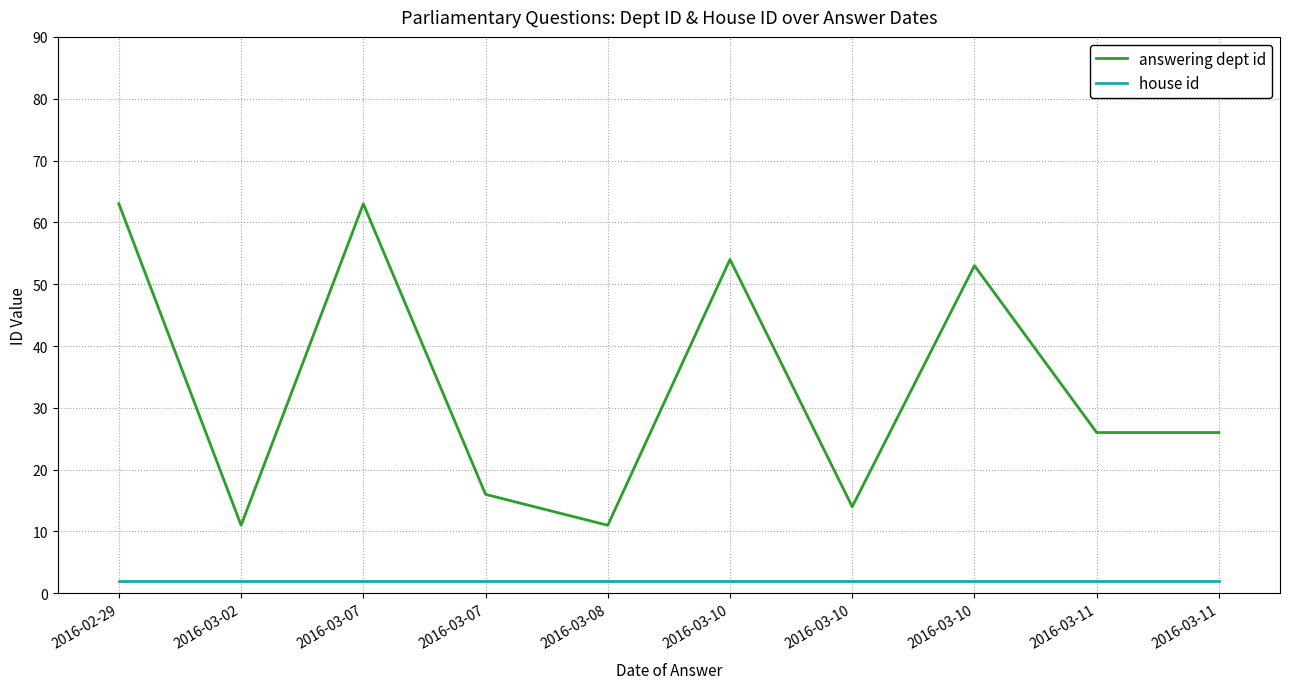

How many lines are shown in the chart?

2